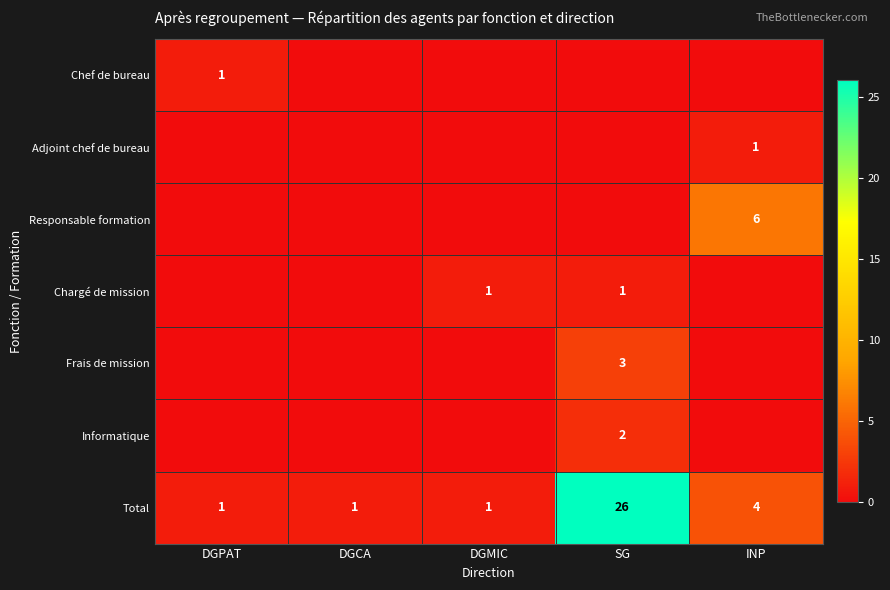

The Frais de mission series shows 2 at SG. True or false?

False